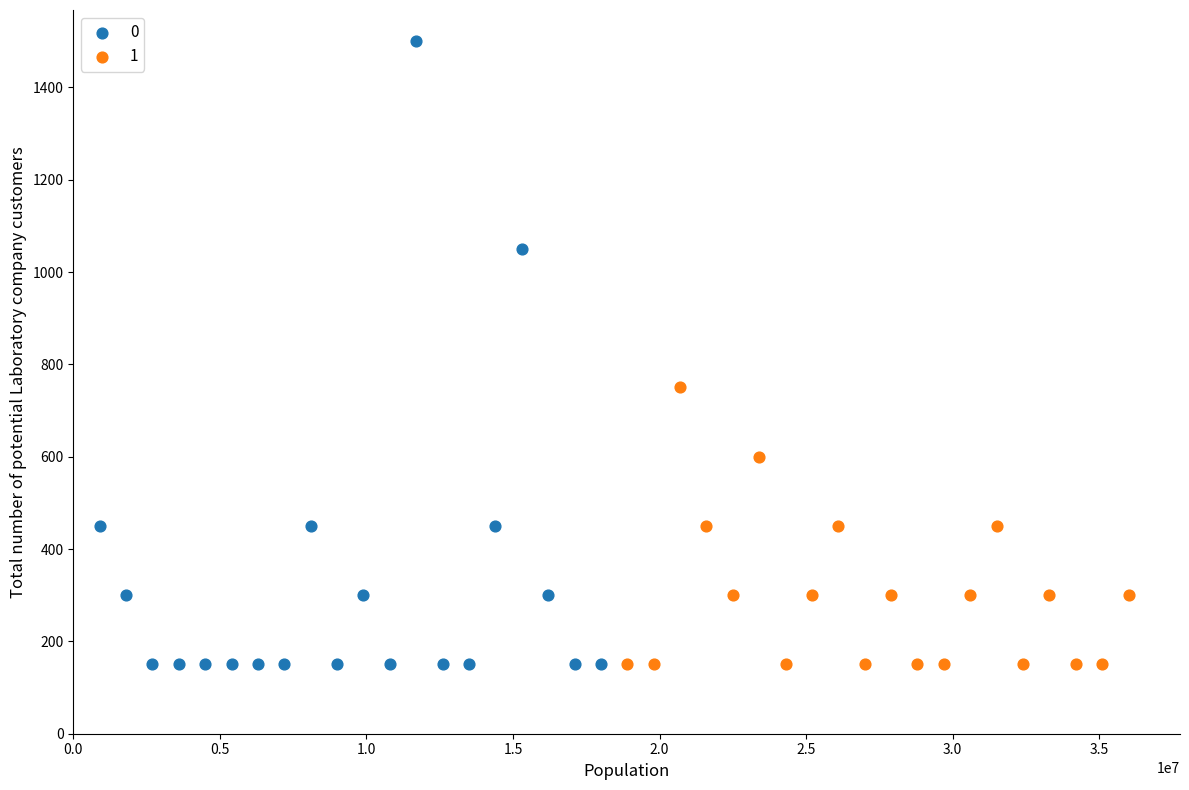

What are all the series names shown in the legend?

0, 1